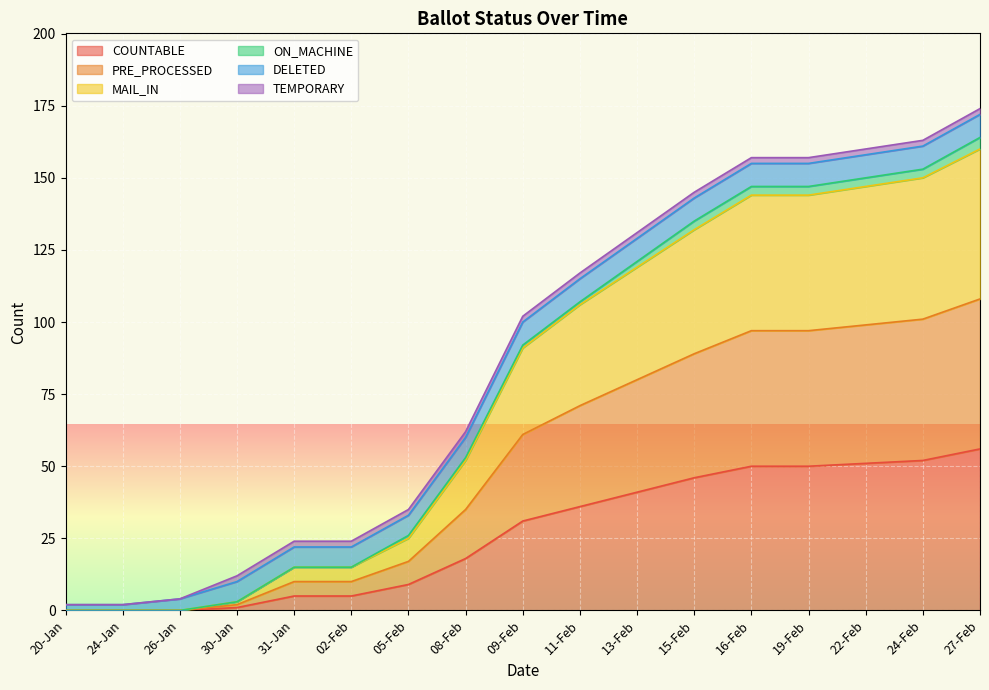

Which has a higher value, 02-Feb or 15-Feb?

15-Feb